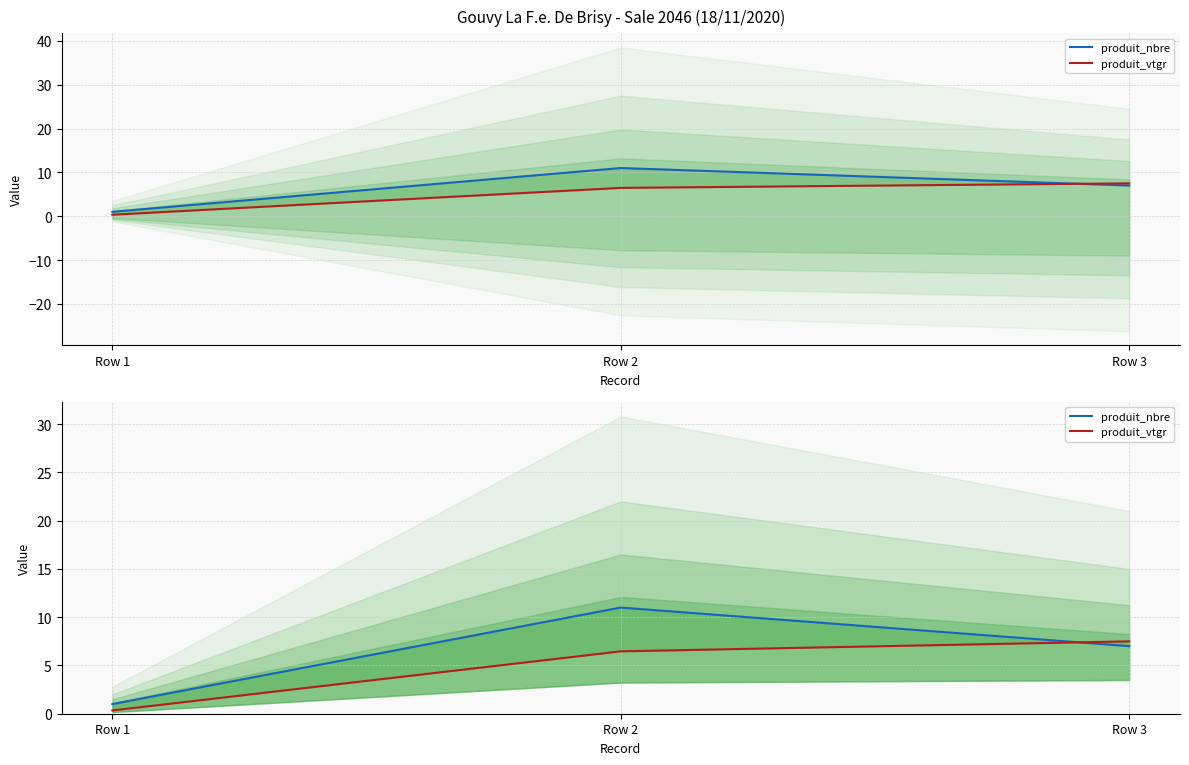

Reading left to right, what are all the values shown in this chart?

produit_nbre: 1.0	11.0	7.0
produit_vtgr: 0.3	6.5	7.5